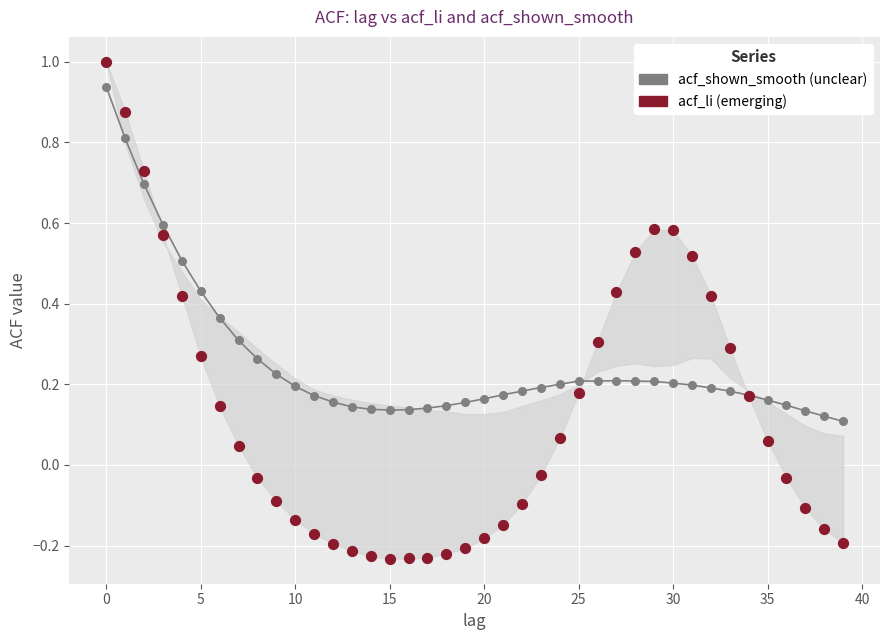

Which series contains the lowest Y value?

acf_li (emerging)